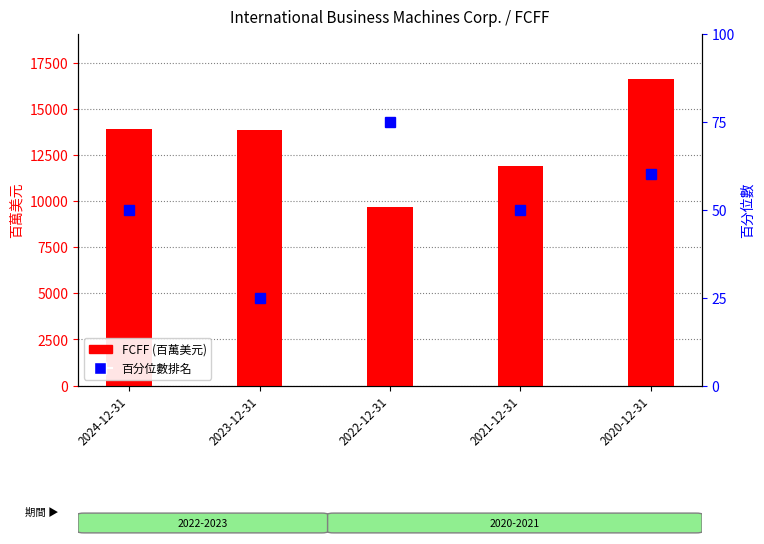

What is the approximate value of FCFF (百萬美元) at 2020-12-31?

16605